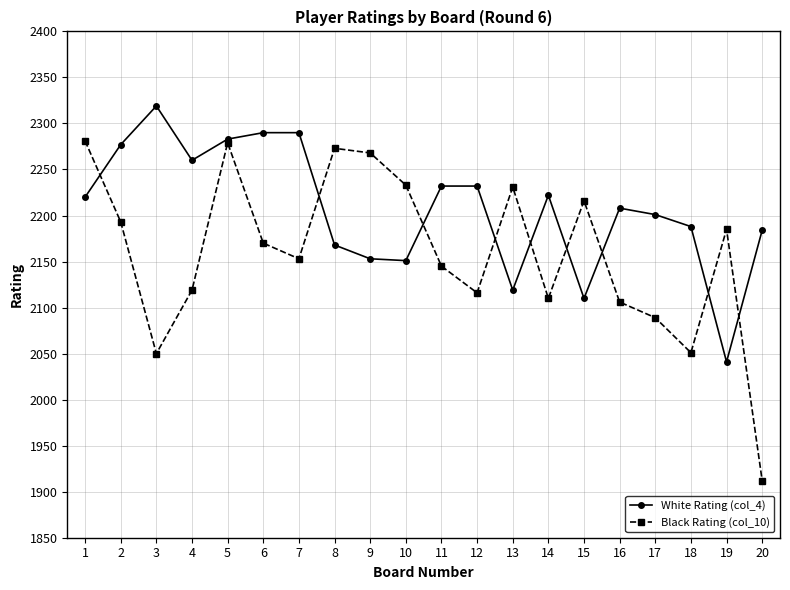

Is it true that Black Rating (col_10) equals 3529 at 18?

False